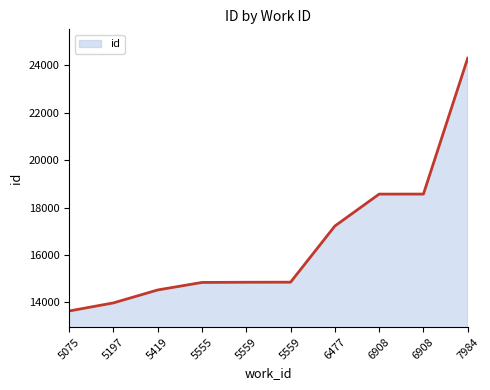

What is the approximate value at 6477, to the nearest 50?

17200